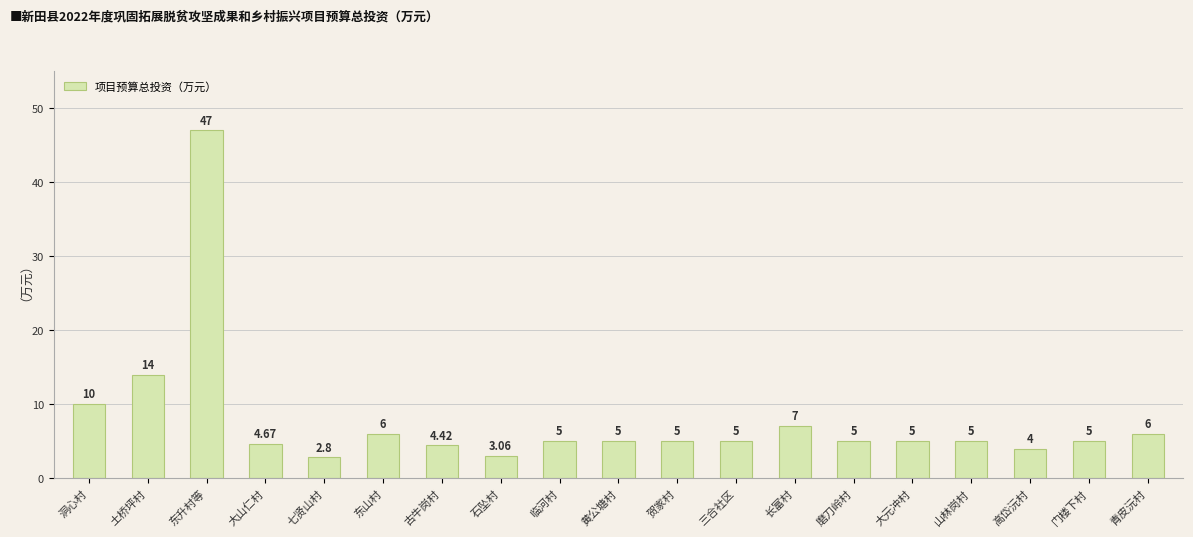

Which label corresponds to the smallest value in the chart?

七贤山村